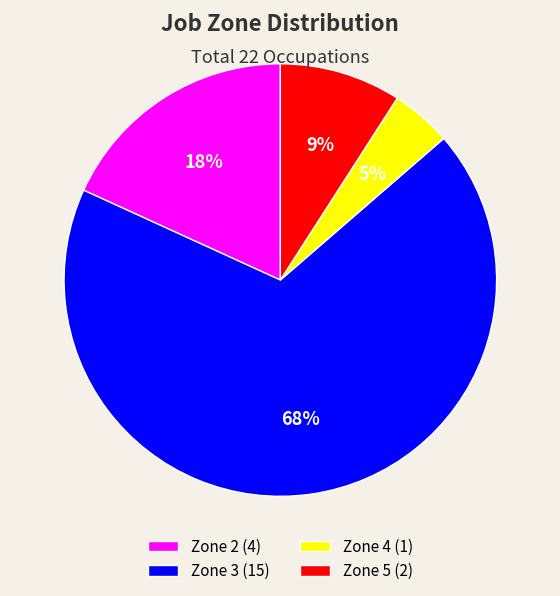

To the nearest percent, what is the average slice percentage?

25%